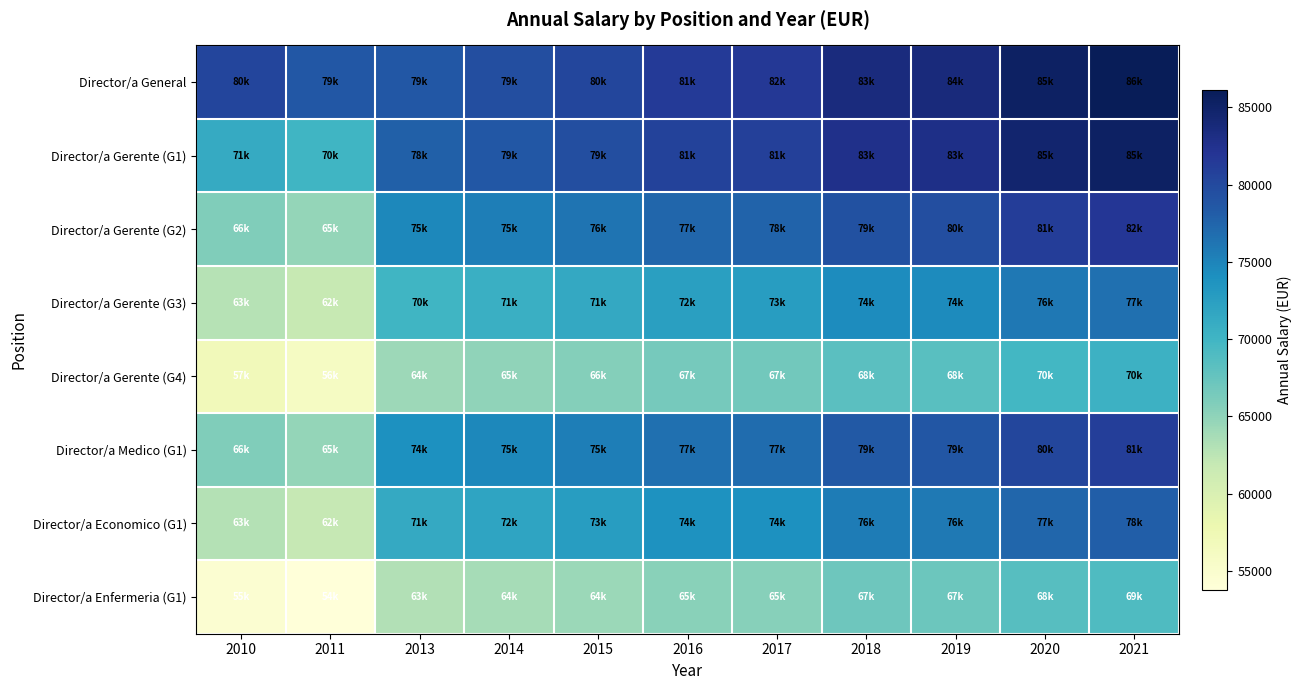

Between 2011 and 2014, which series saw the biggest shift?

Director/a Gerente (G2)